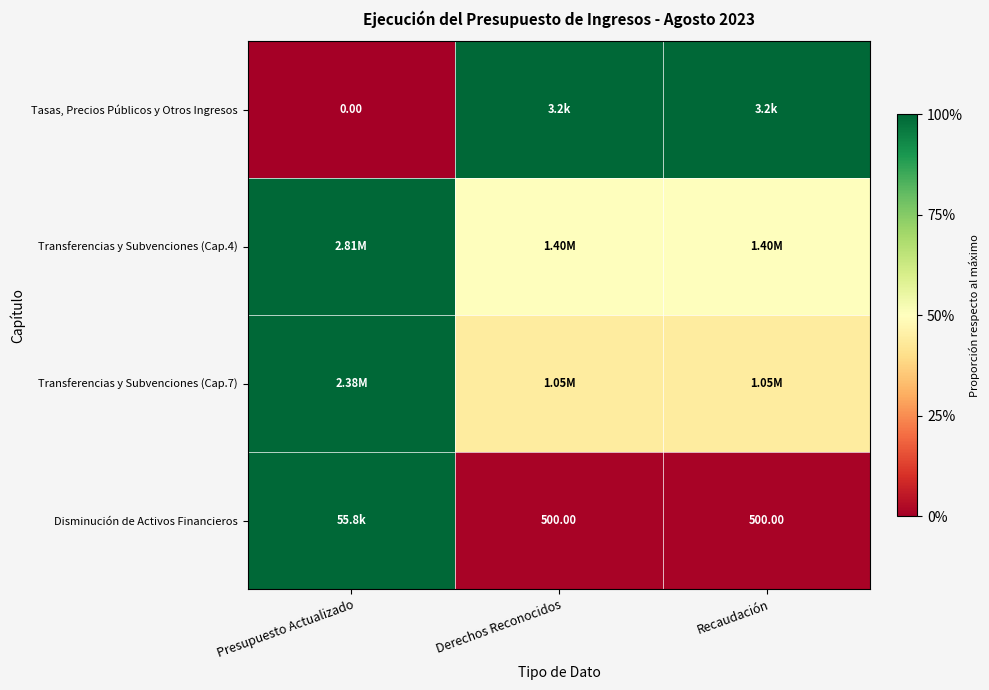

Count the number of categories in the chart.

3